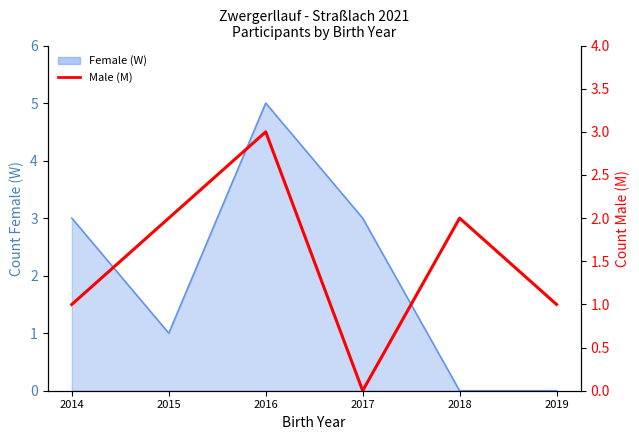

How many values are between 1 and 2?

4